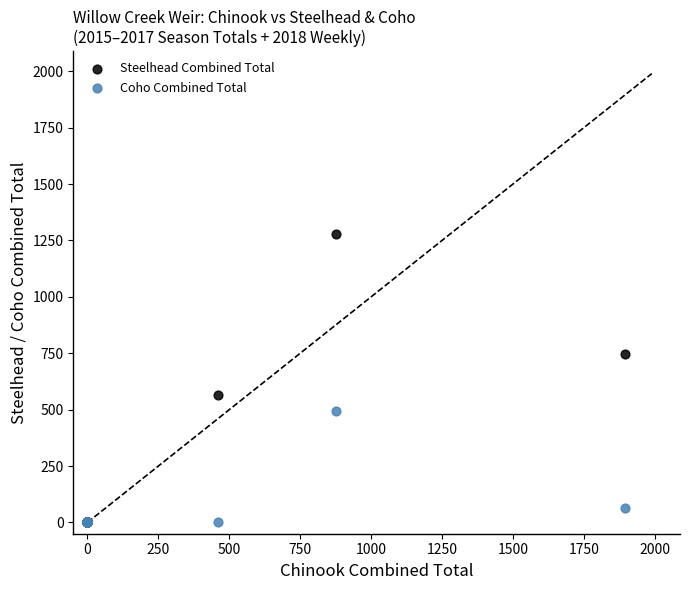

Which series has the largest Y range (max minus min)?

Steelhead Combined Total